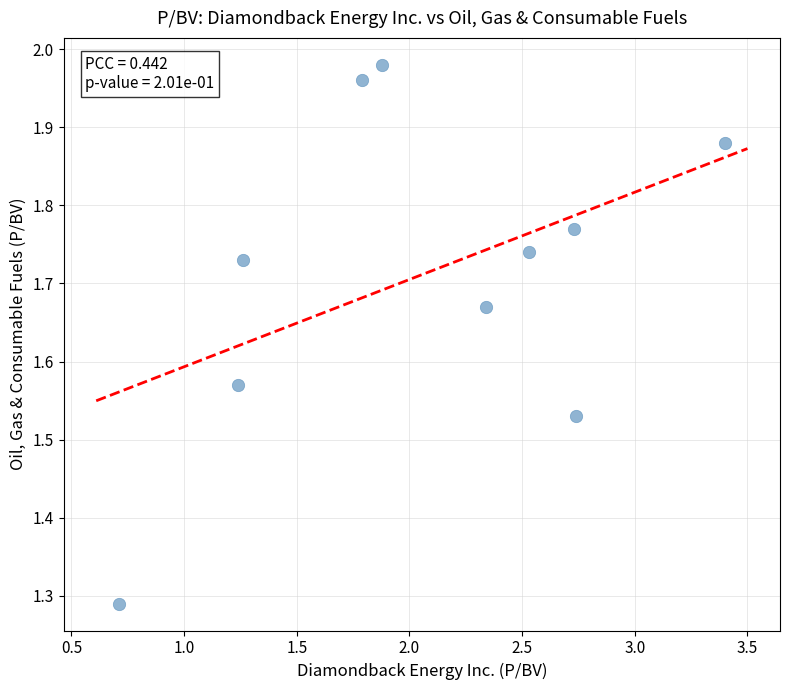

What is the range of X values (max minus min)?

2.7